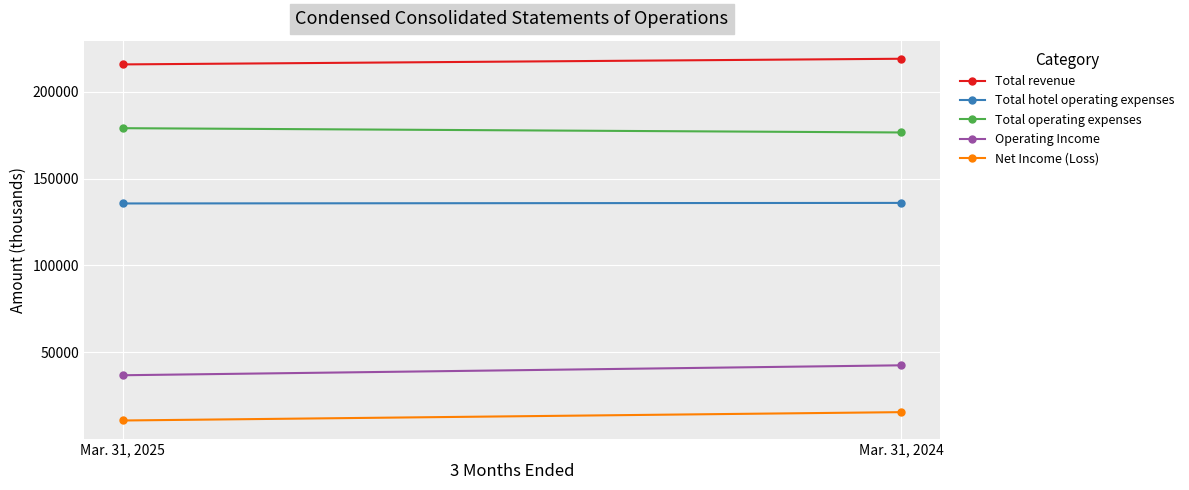

Read the Operating Income value at Mar. 31, 2024.

42467